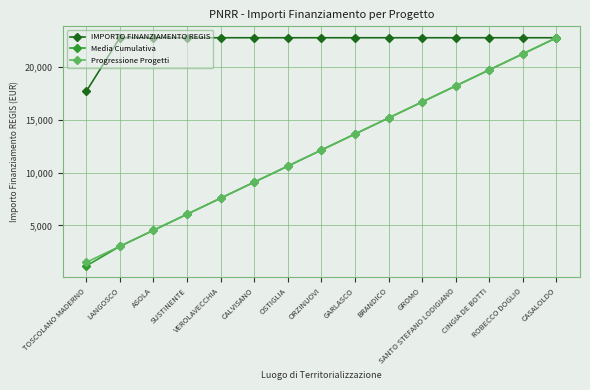

Reading left to right, list all the values displayed in this chart.

IMPORTO FINANZIAMENTO REGIS: 17674.8	22750.0	22750.0	22750.0	22750.0	22750.0	22750.0	22750.0	22750.0	22750.0	22750.0	22750.0	22750.0	22750.0	22750.0
Media Cumulativa: 1178.3	3028.3	4545.0	6061.7	7578.3	9095.0	10611.7	12128.3	13645.0	15161.7	16678.3	18195.0	19711.7	21228.3	22745.0
Progressione Progetti: 1516.7	3033.3	4550.0	6066.7	7583.3	9100.0	10616.7	12133.3	13650.0	15166.7	16683.3	18200.0	19716.7	21233.3	22750.0